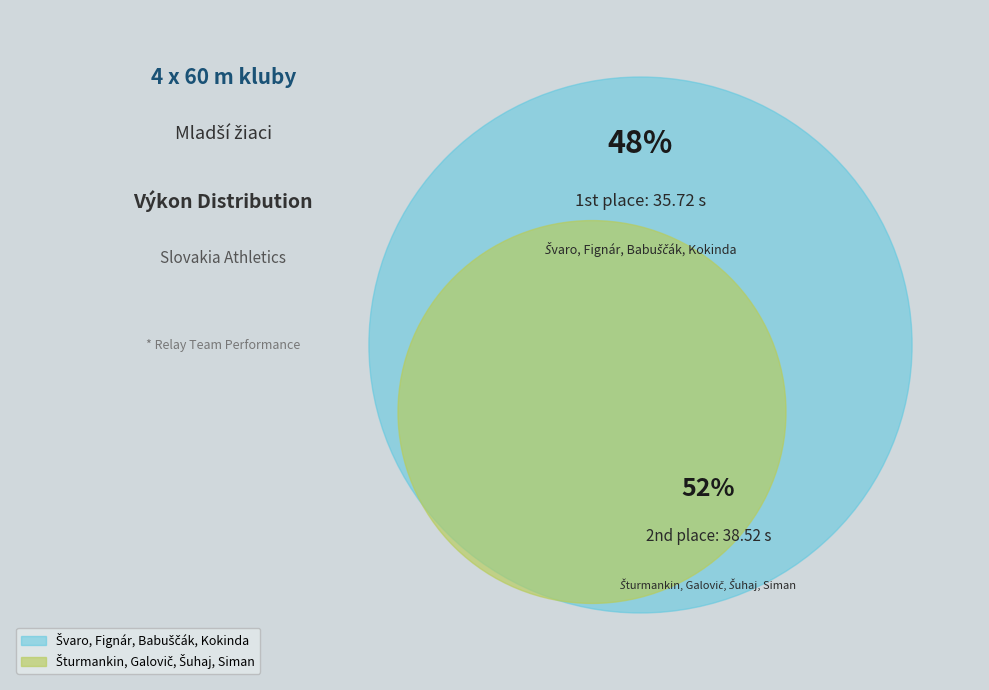

To the nearest percent, what percentage of the pie is Šturmankin, Galovič, Šuhaj, Siman?

52%